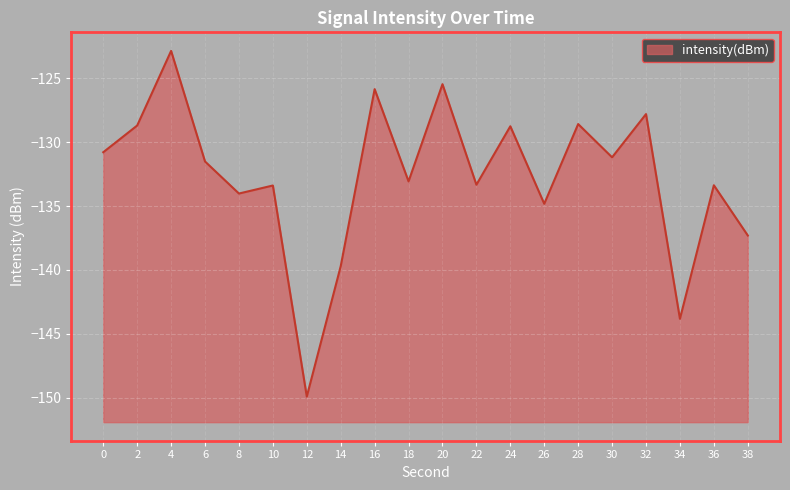

What is the value of the 13th point from the left?

-128.8